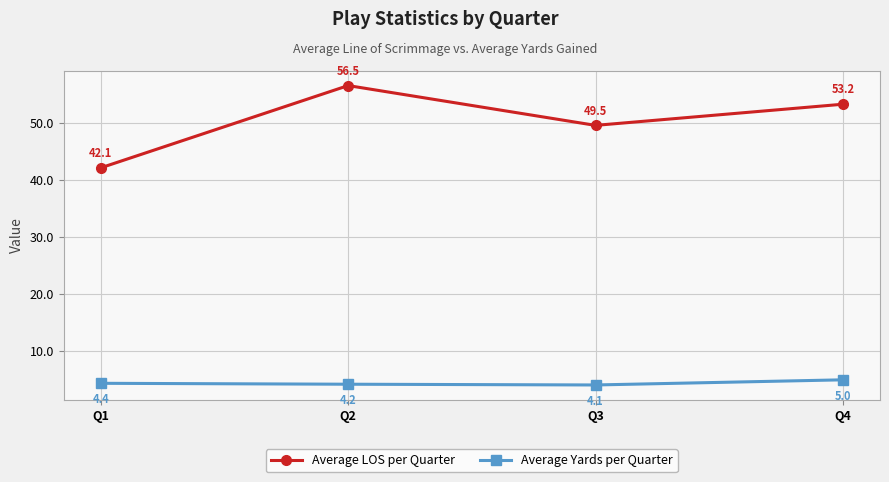

At how many categories does at least one series exceed 42?

4